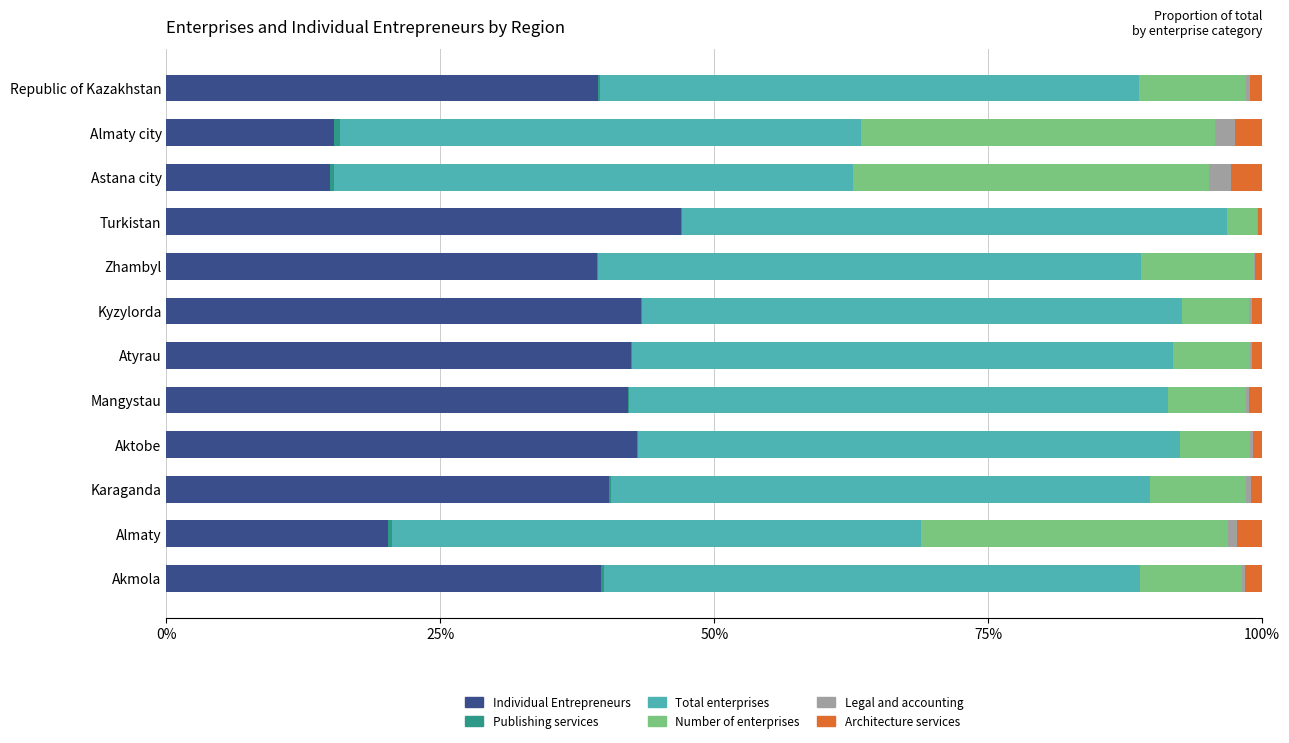

The Individual Entrepreneurs series shows 40.4 at Karaganda. True or false?

True